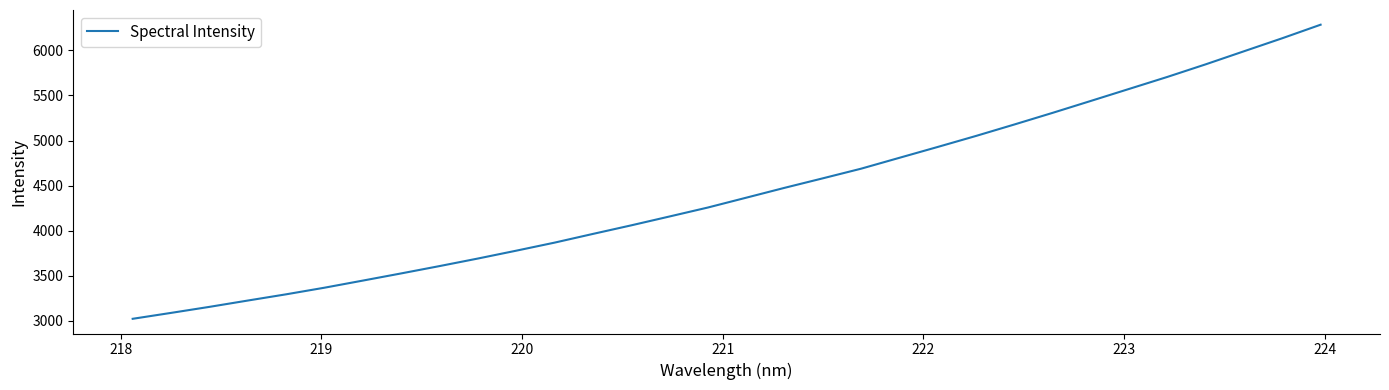

What is the difference between the maximum and minimum values?

3259.9